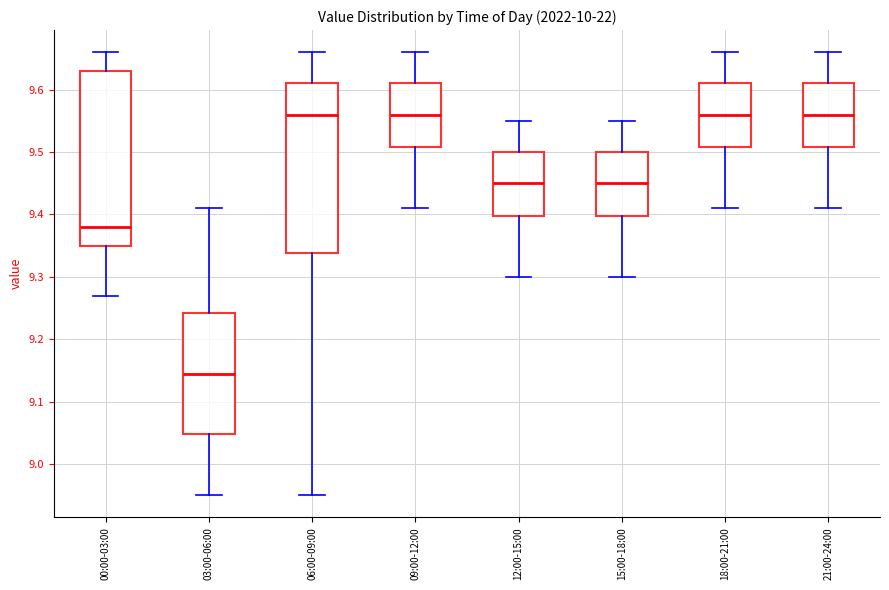

Where does the lower whisker of the box for 00:00-03:00 end on the y-axis? The values are not printed on the chart, so give them approximately, as read against the axis.

9.27